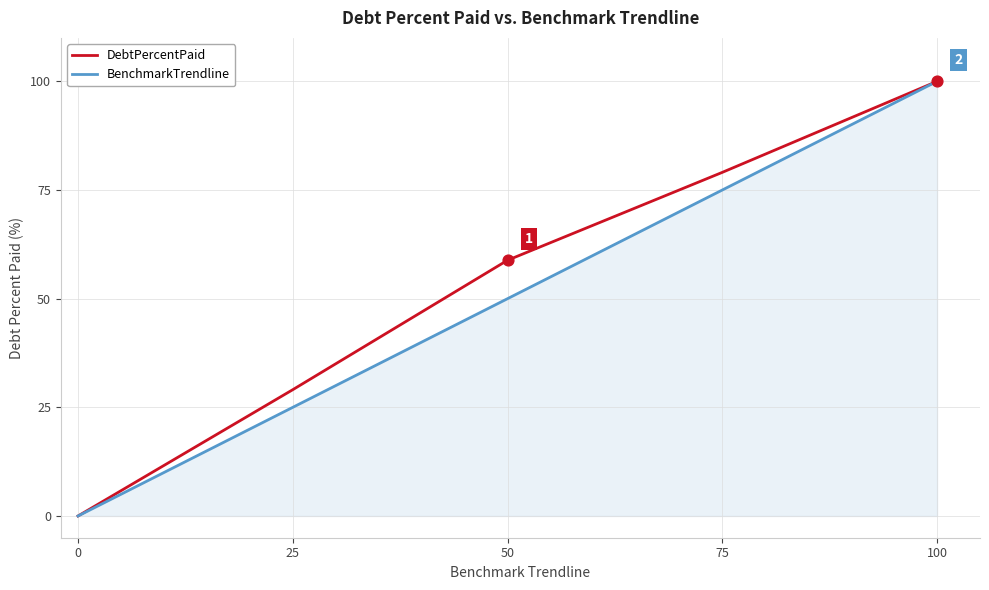

What is the total value across all series at 0?

0.0